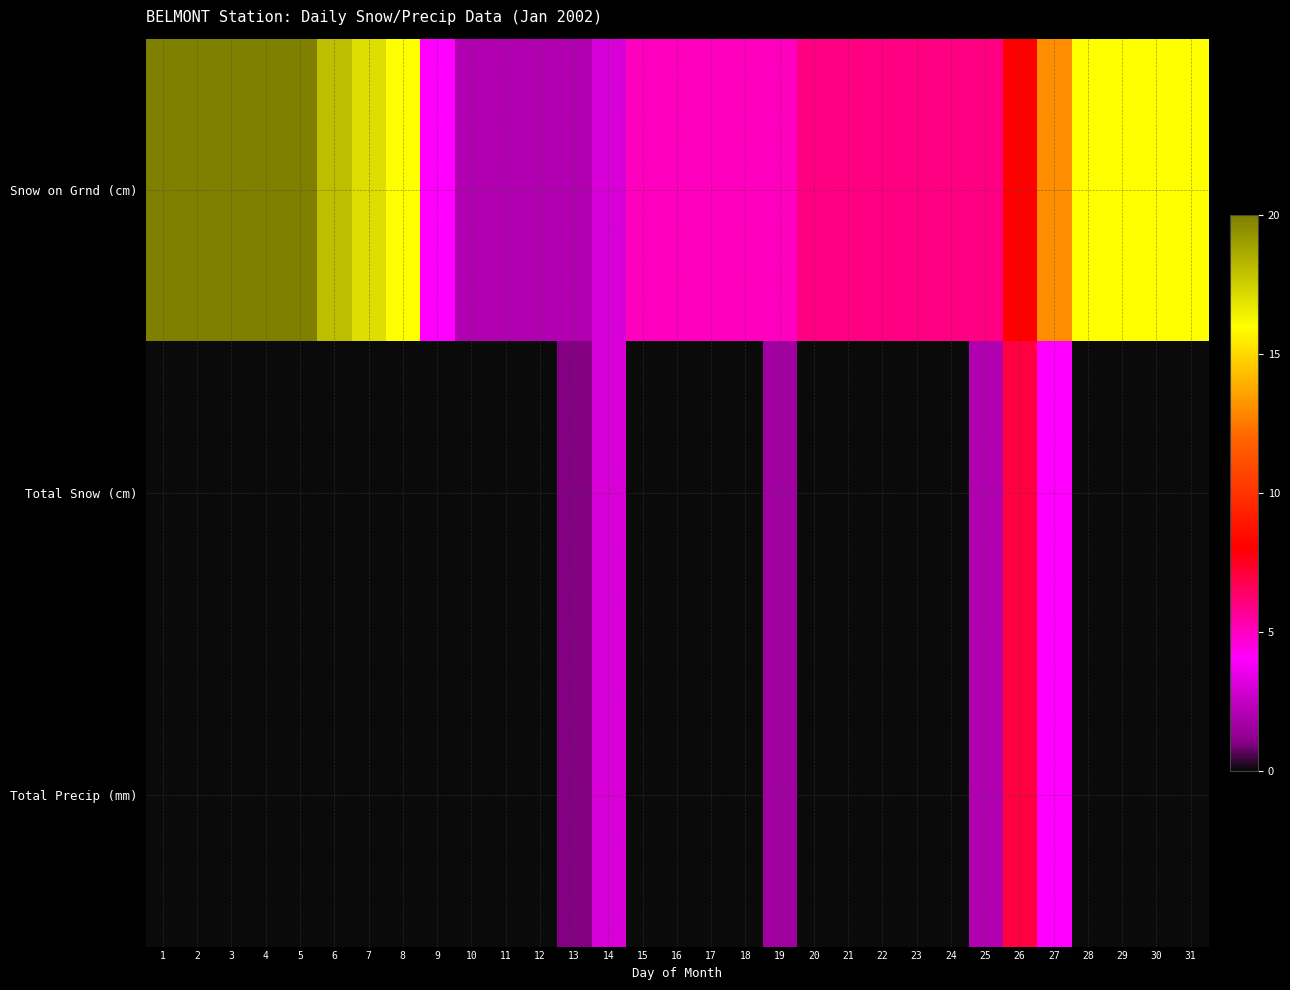

What is the maximum value shown in the chart?

20.0